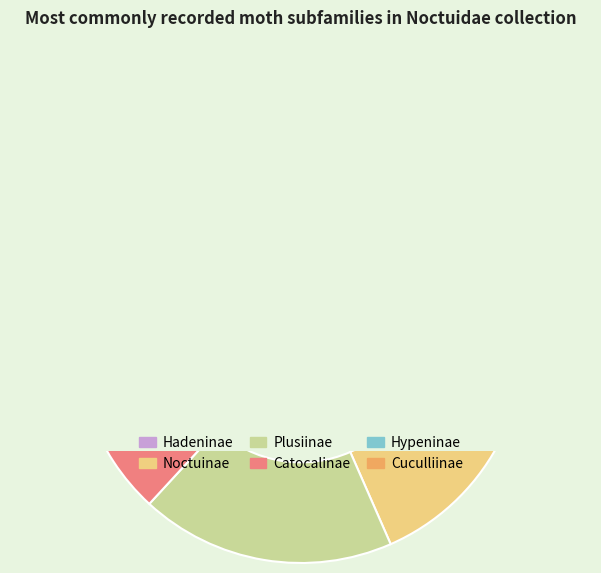

Rank the categories by value from lowest to highest.

Hypeninae, Cuculliinae, Catocalinae, Plusiinae, Noctuinae, Hadeninae